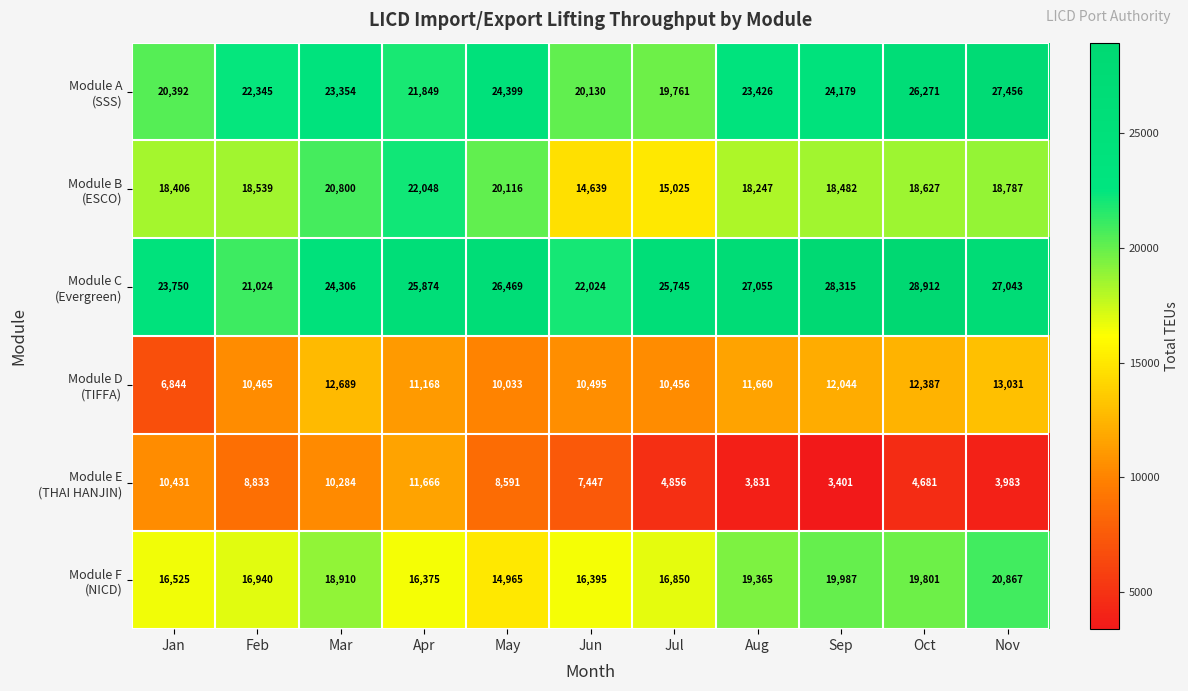

What is the difference between the highest and lowest values at Nov?

23473